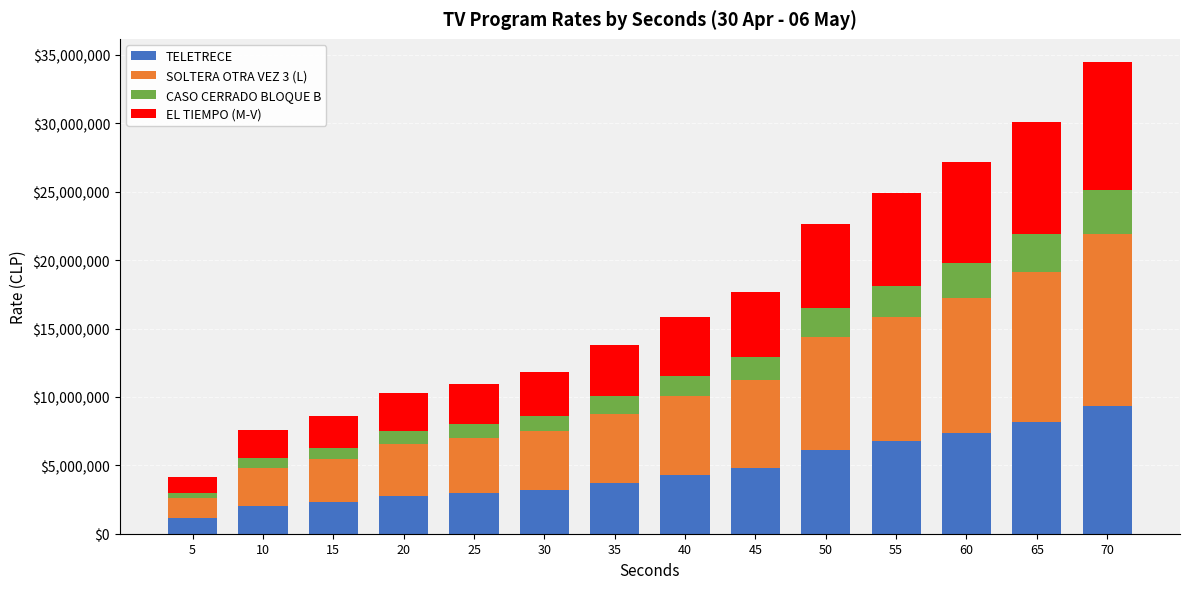

What is the maximum value for TELETRECE?

9344000